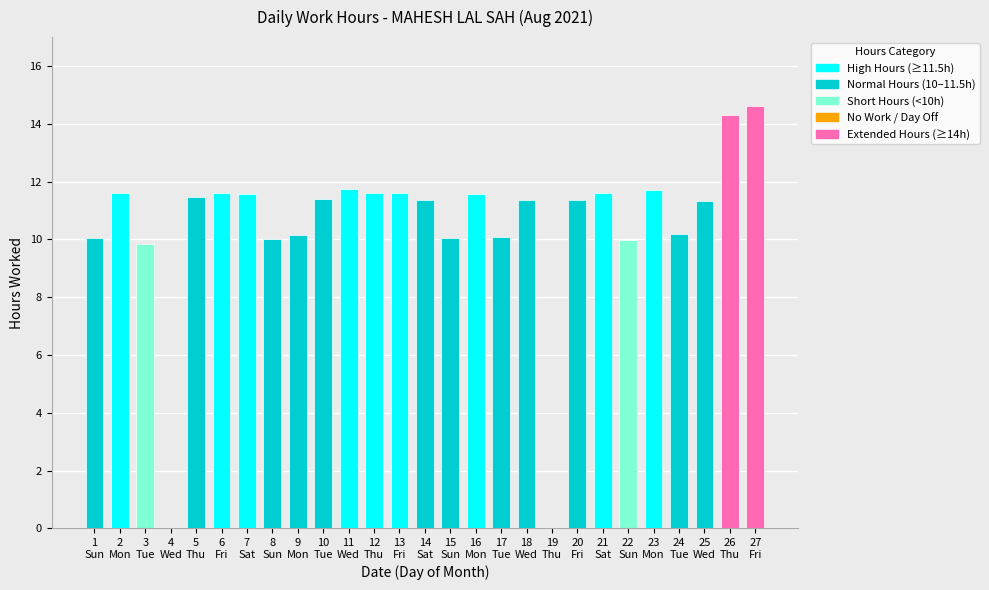

What is the change in value from 11 Wed to 12 Thu?

-0.1